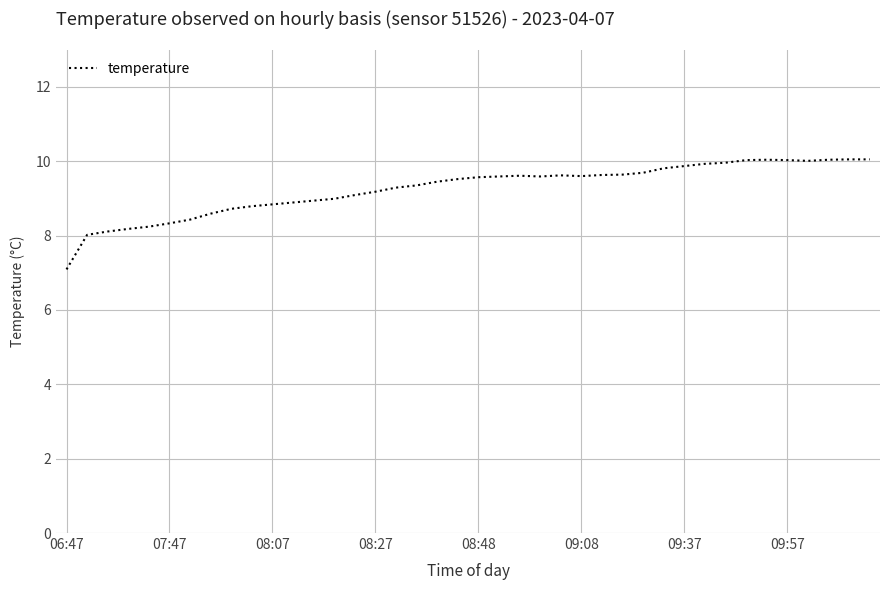

What is the minimum value shown in the chart?

7.1